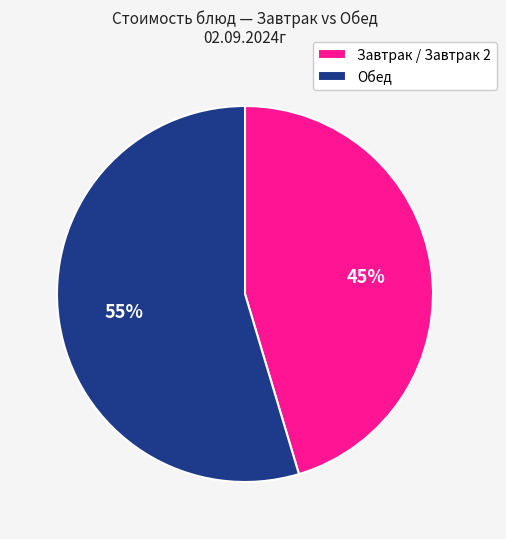

What percentage is the Обед slice, to the nearest percent?

55%